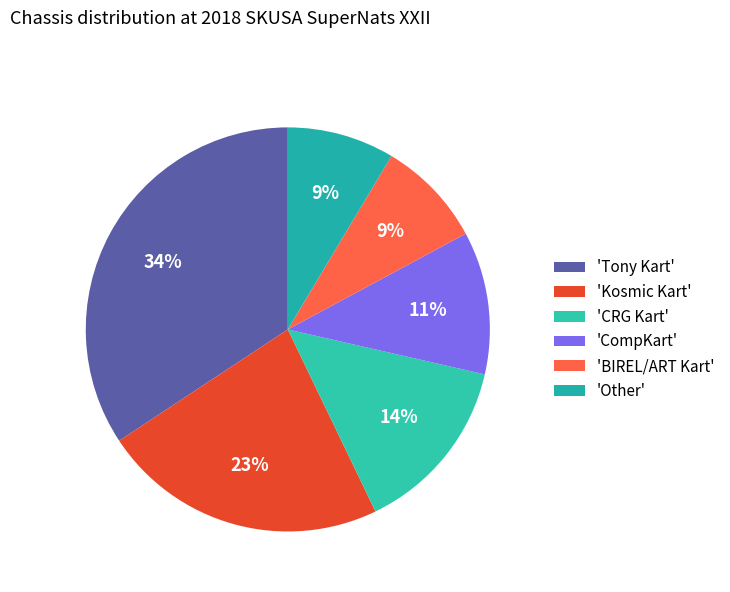

How many slices are in this pie chart?

6